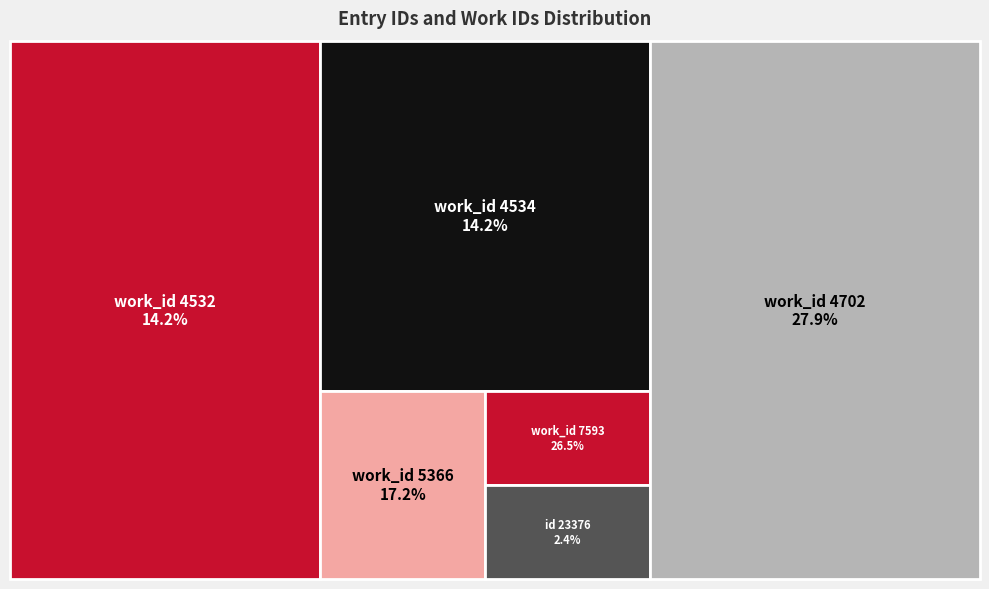

What are all the series names shown in the legend?

id, work_id